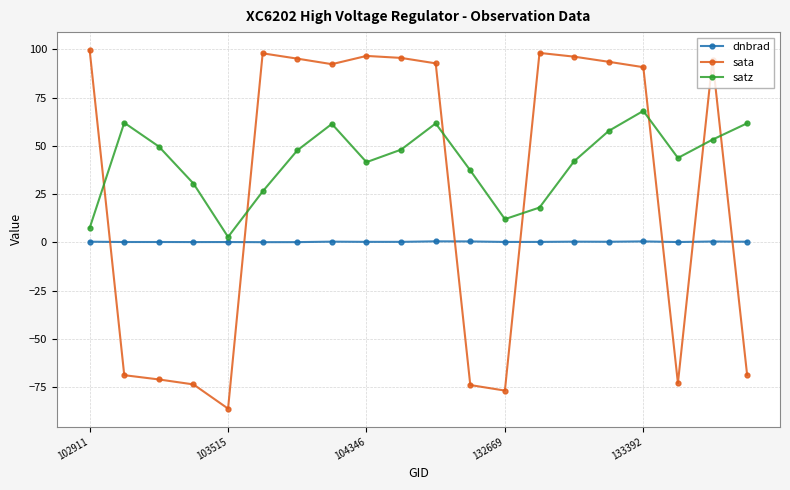

True or false: dnbrad has more than 1 interior local peaks.

True